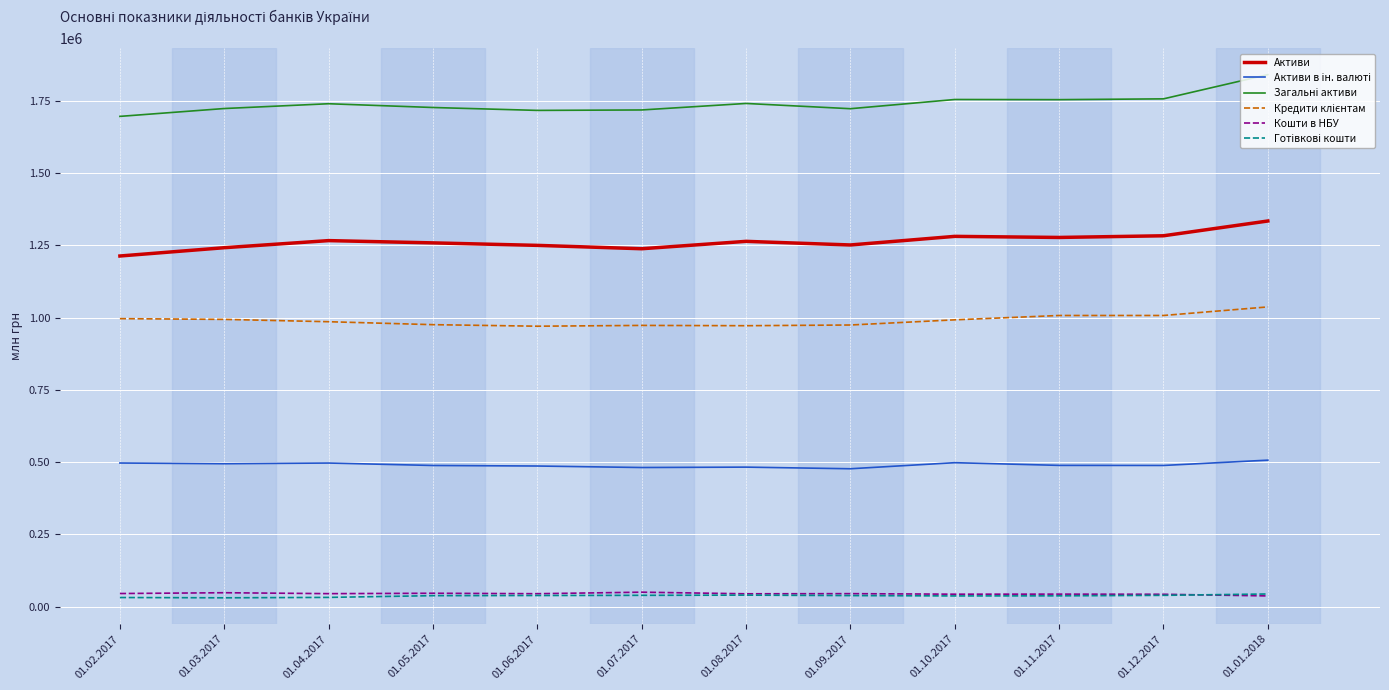

What is the lowest value of the Активи series?

1212812.0